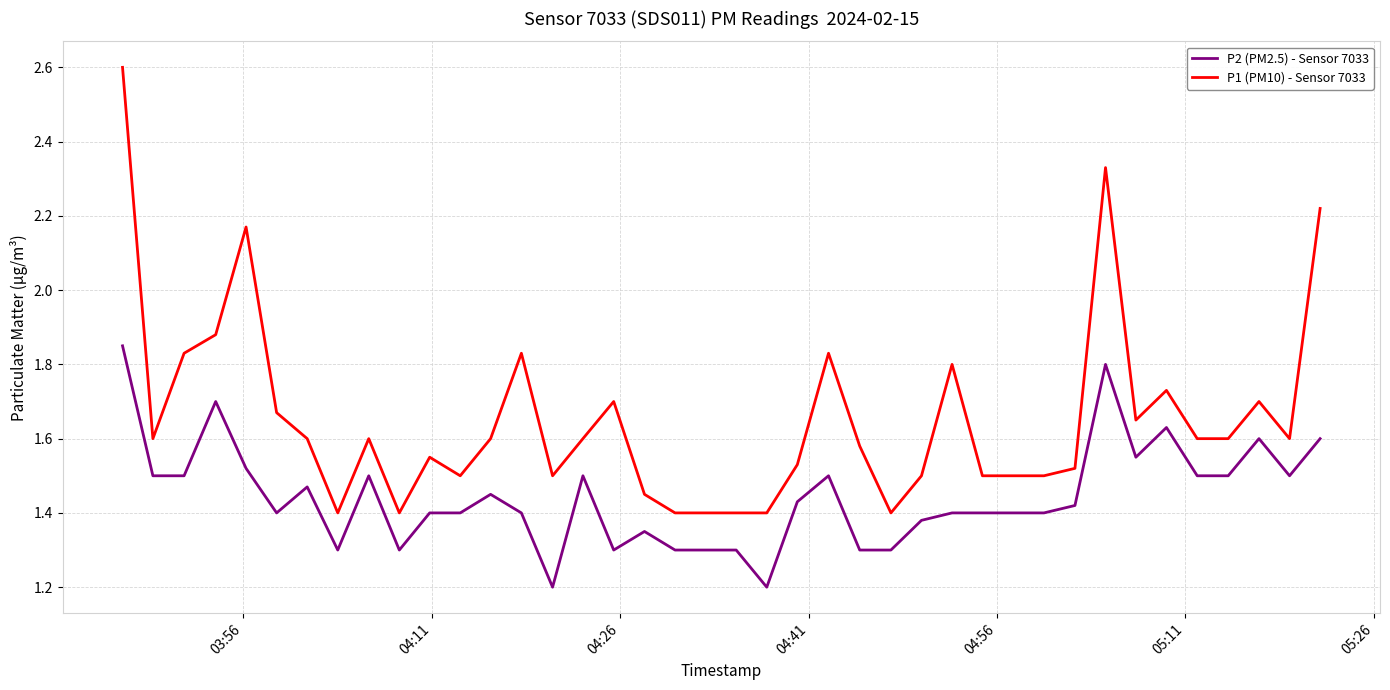

Which series has the widest spread of values?

P1 (PM10) - Sensor 7033